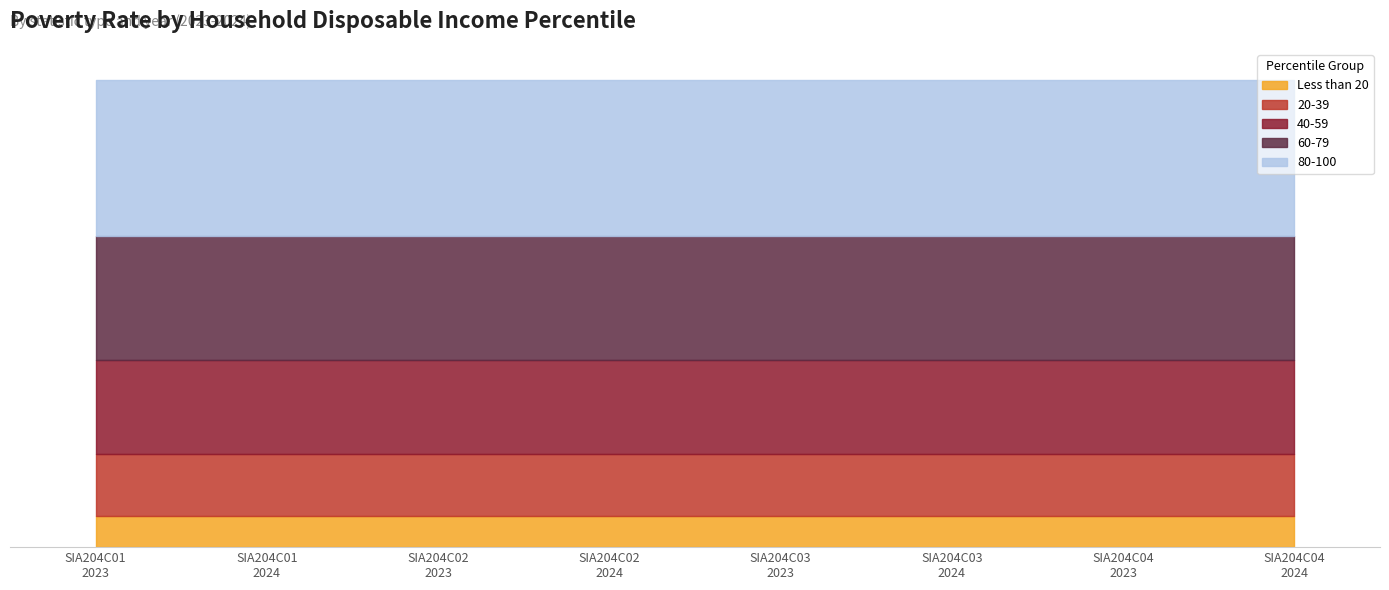

What is the value of the 80-100 point at the 3rd from the left?

50